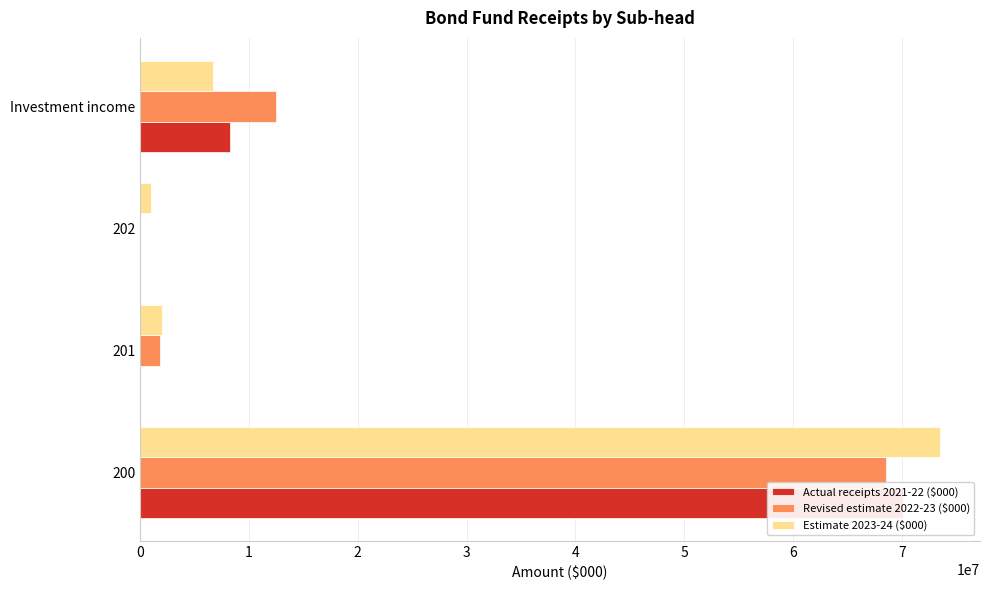

How many data points does each series have?

4